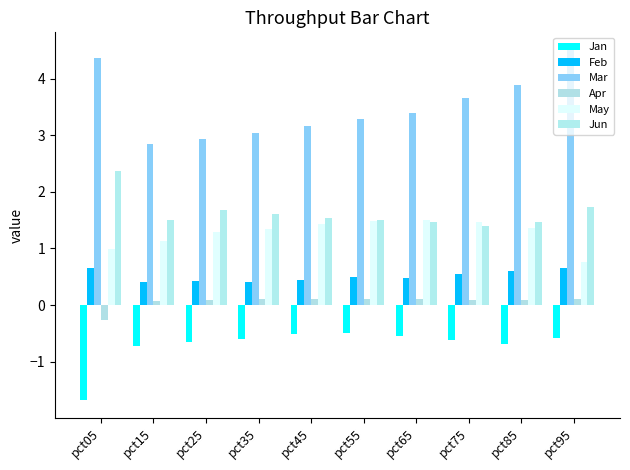

True or false: Jun has a value of 1.7 at pct25.

True